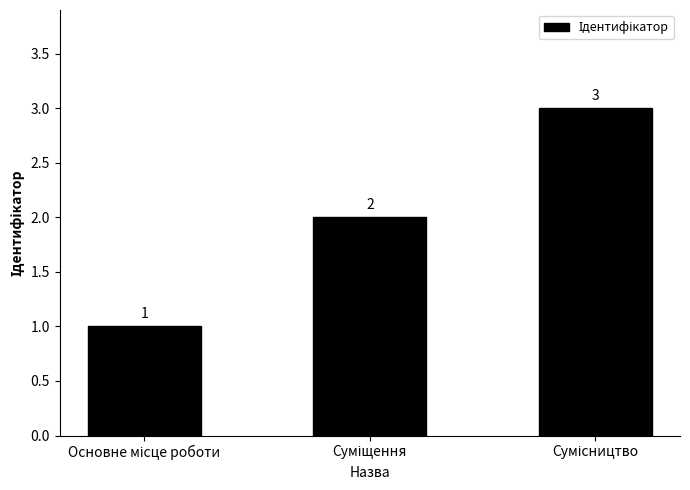

What is the maximum value shown in the chart?

3